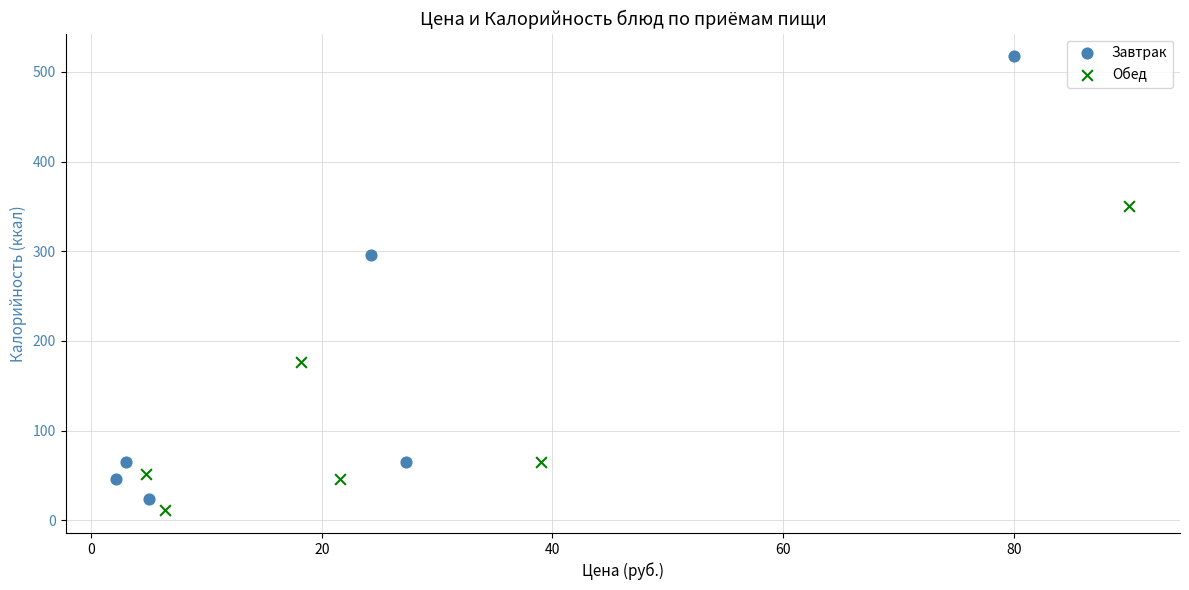

Which series reaches the maximum Y coordinate?

Завтрак